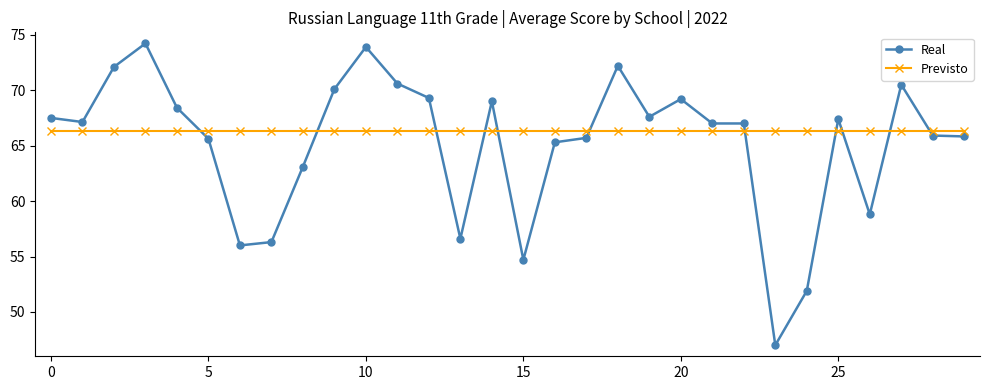

What is the value of the Real point at the 15th from the left?

69.0